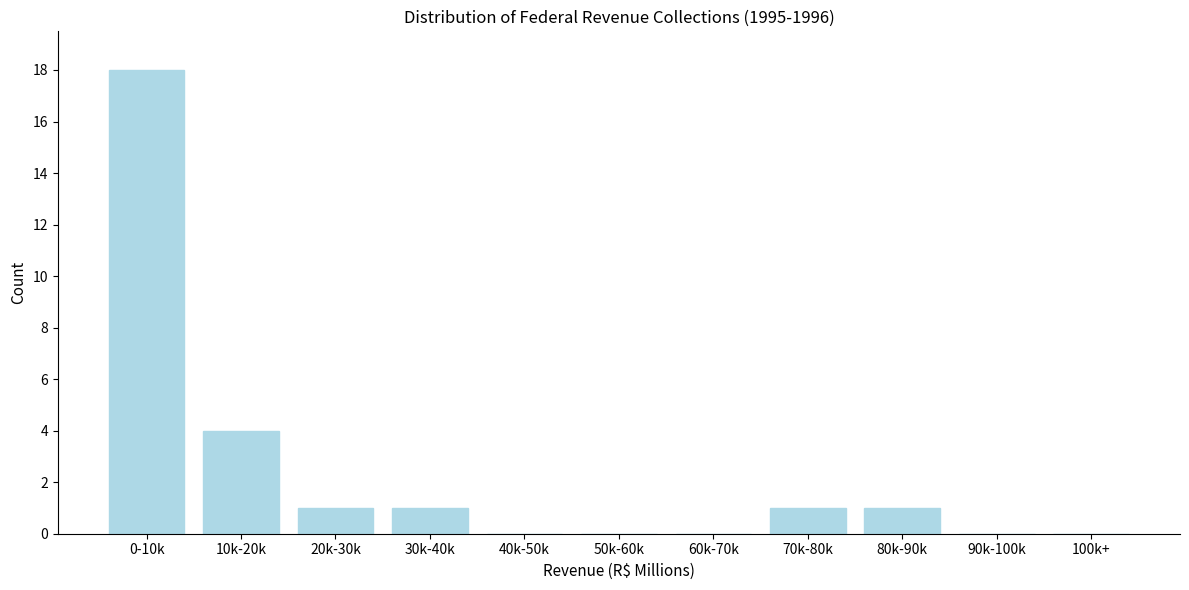

Reading left to right, extract all data points from this chart.

0-10k=18	10k-20k=4	20k-30k=1	30k-40k=1	40k-50k=0	50k-60k=0	60k-70k=0	70k-80k=1	80k-90k=1	90k-100k=0	100k+=0